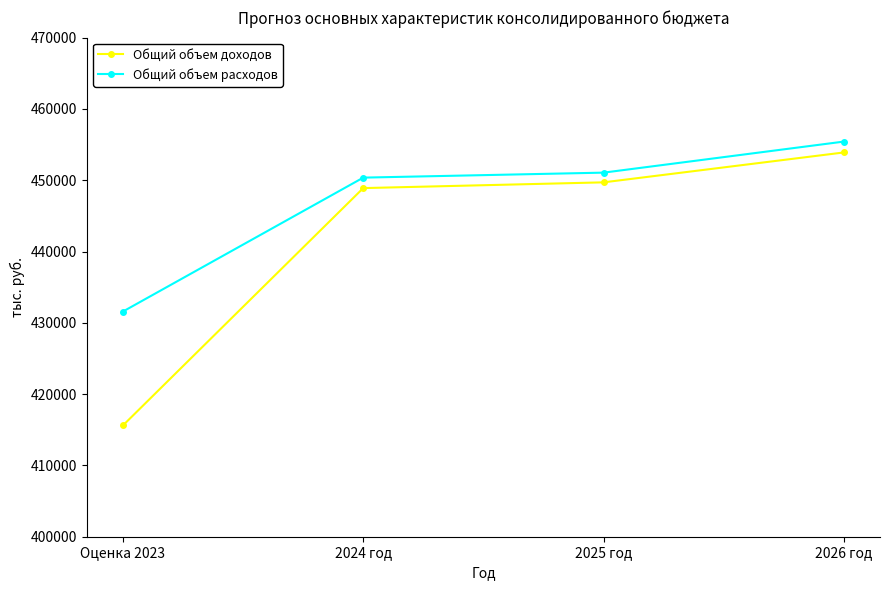

What is the value of the Общий объем доходов point at the 4th from the left?

453895